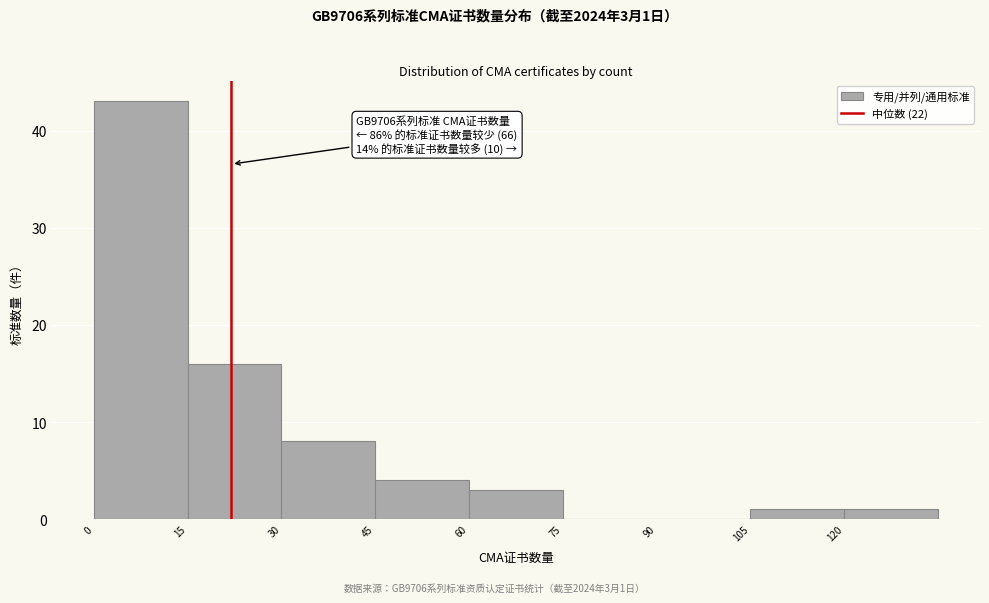

Which range on the x-axis has the tallest bar?

0 to 15